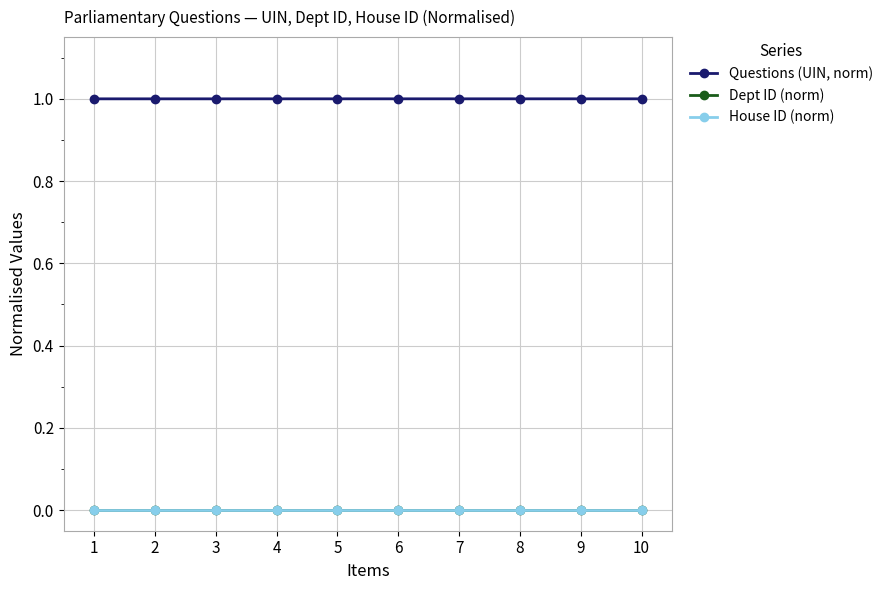

True or false: House ID (norm) and Questions (UIN, norm) cross at least once.

False